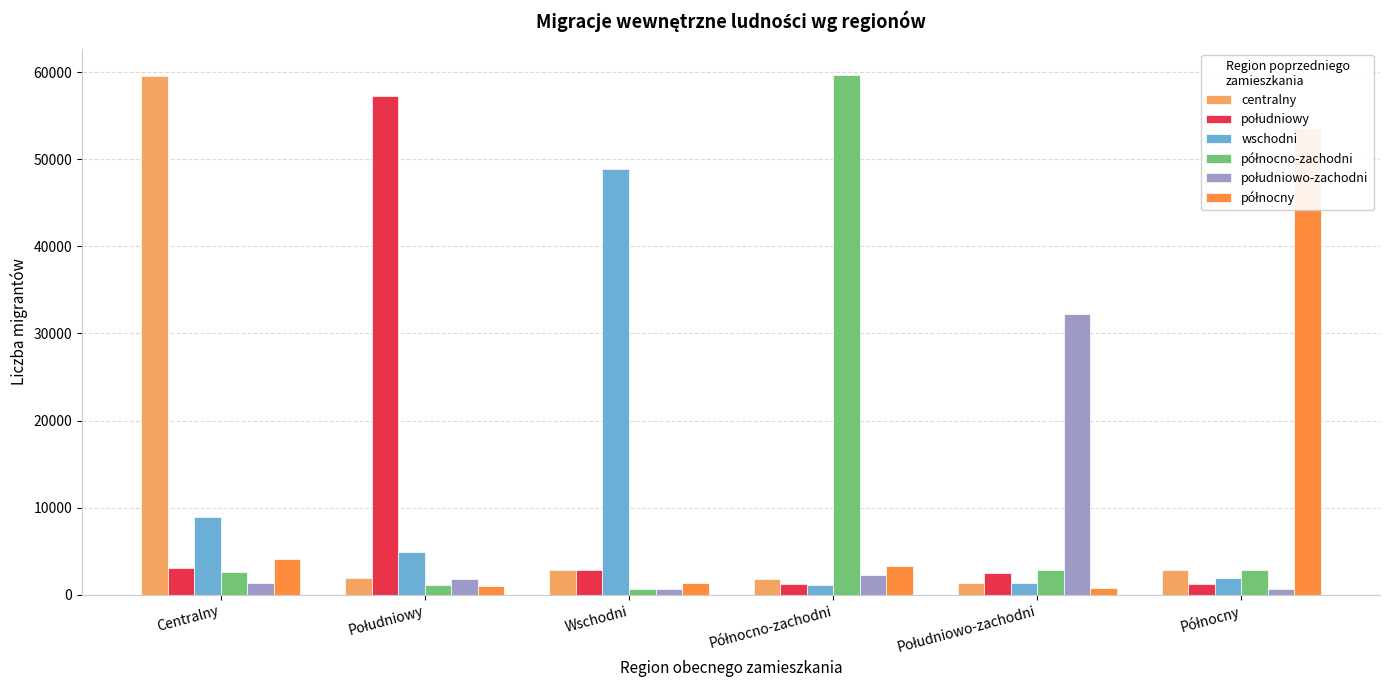

What is the difference between the second highest and minimum values in the południowo-zachodni series?

1695